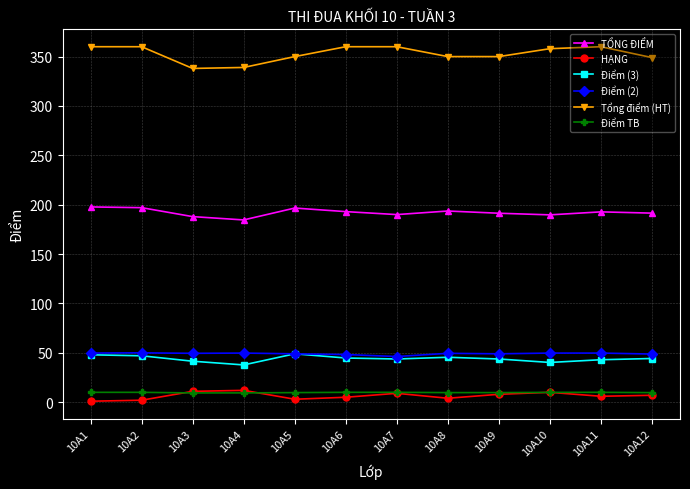

Which series has the widest spread of values?

Tổng điểm (HT)